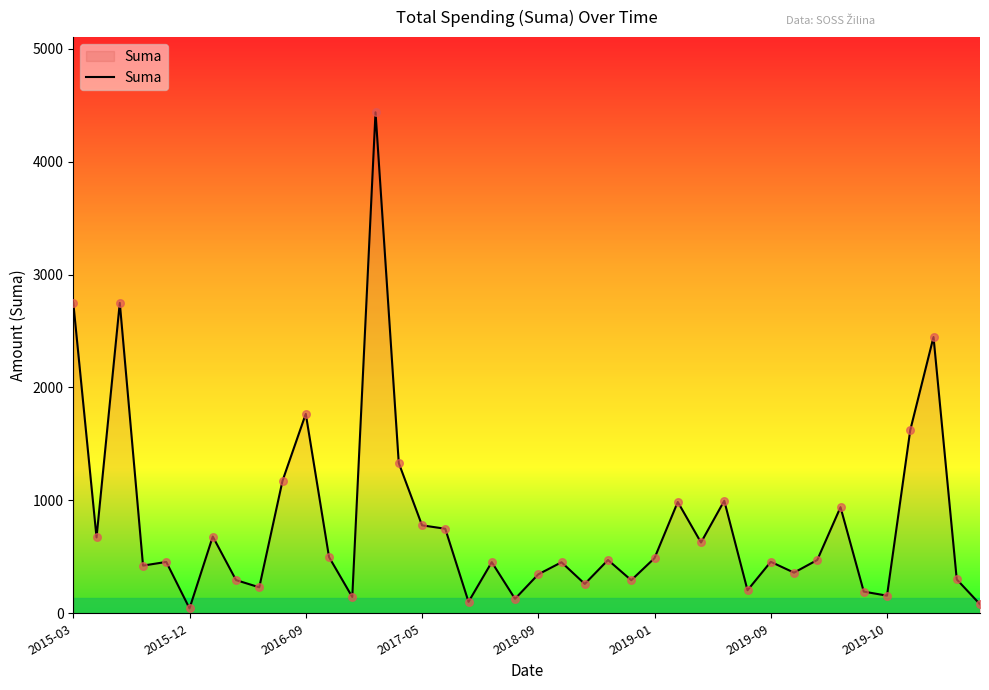

What is the difference between the maximum and minimum values?

4394.6